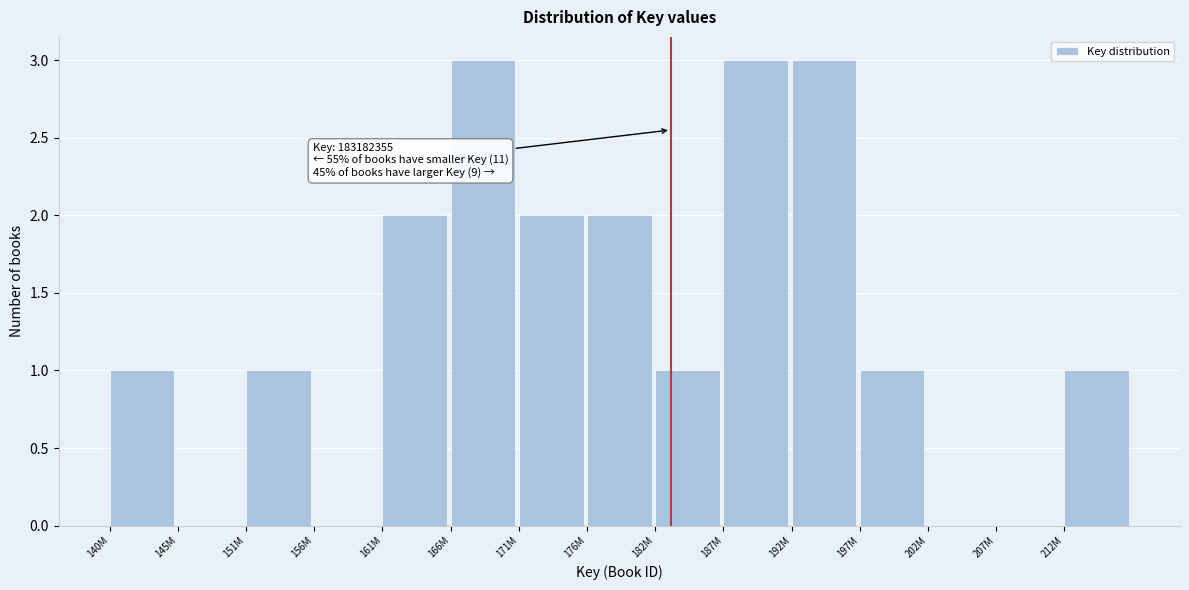

Reading left to right, transcribe all the data shown in this chart.

140M=1	145M=0	151M=1	156M=0	161M=2	166M=3	171M=2	176M=2	182M=1	187M=3	192M=3	197M=1	202M=0	207M=0	212M=1